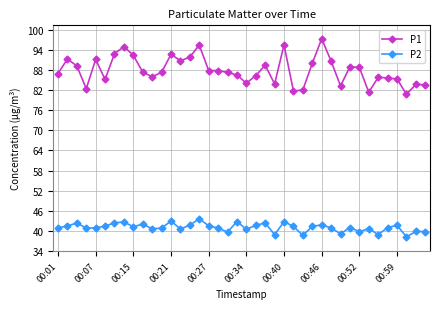

What is the highest value of the P1 series?

97.3